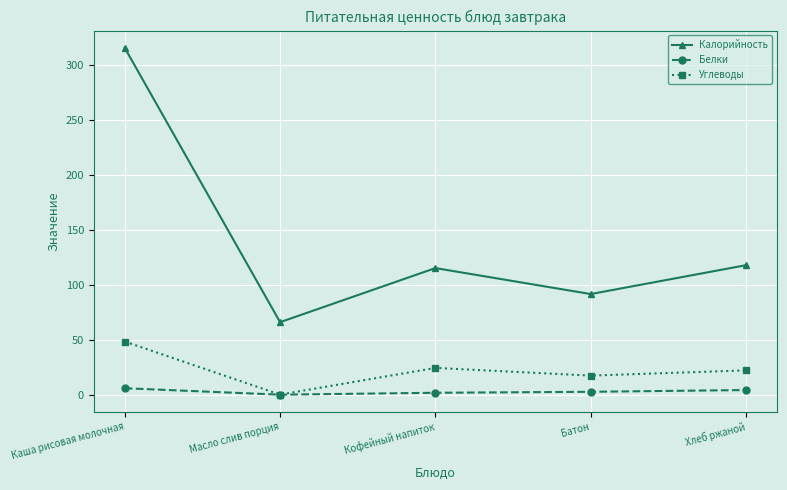

True or false: Углеводы has more than 1 interior local peaks.

False